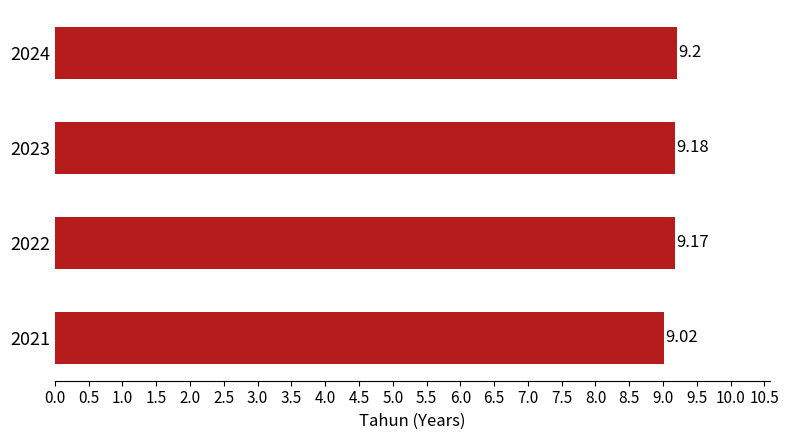

What is the difference between the maximum and minimum values?

0.2